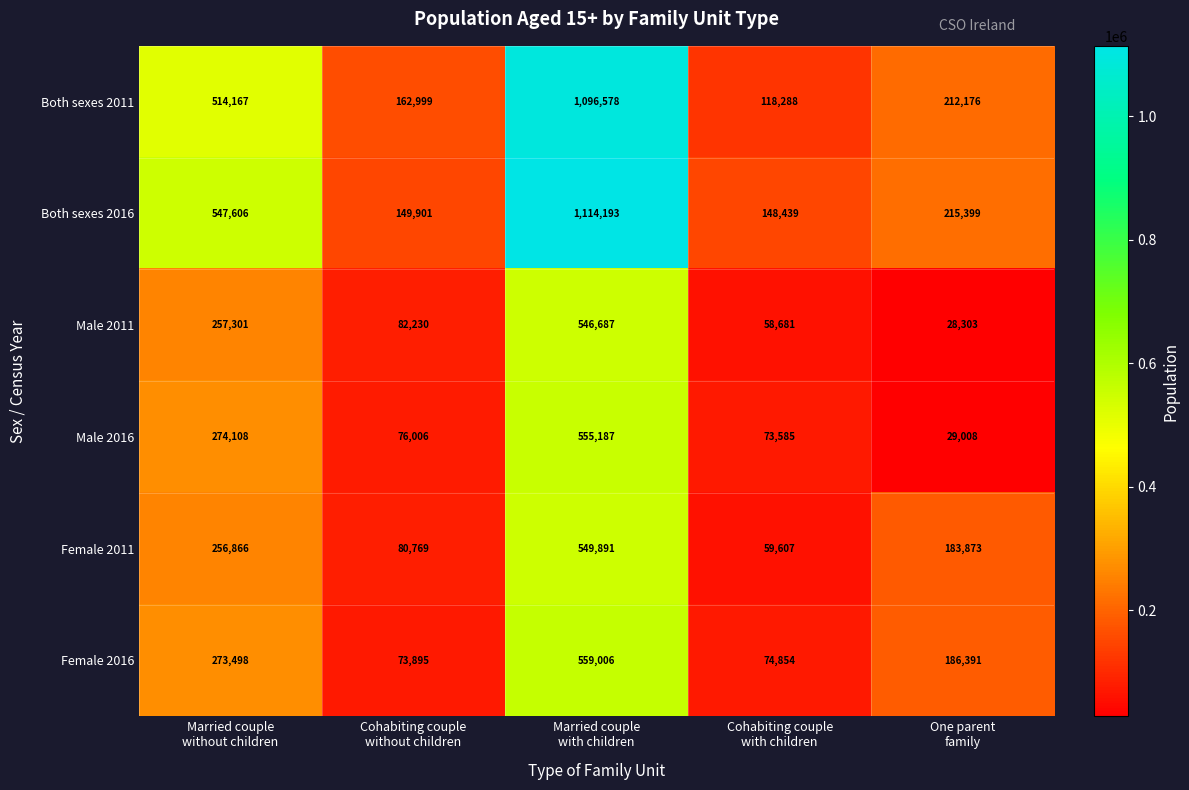

What is the difference between the second highest and minimum values in the Male 2011 series?

228998